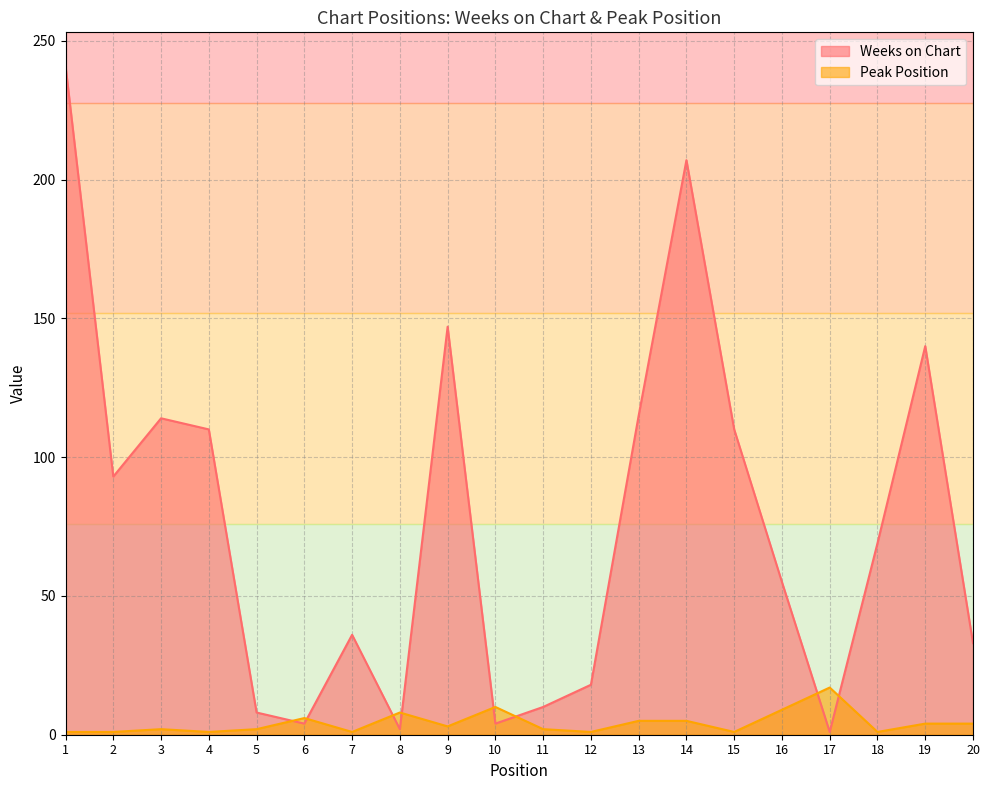

At which category is the sum across all series the highest?

1